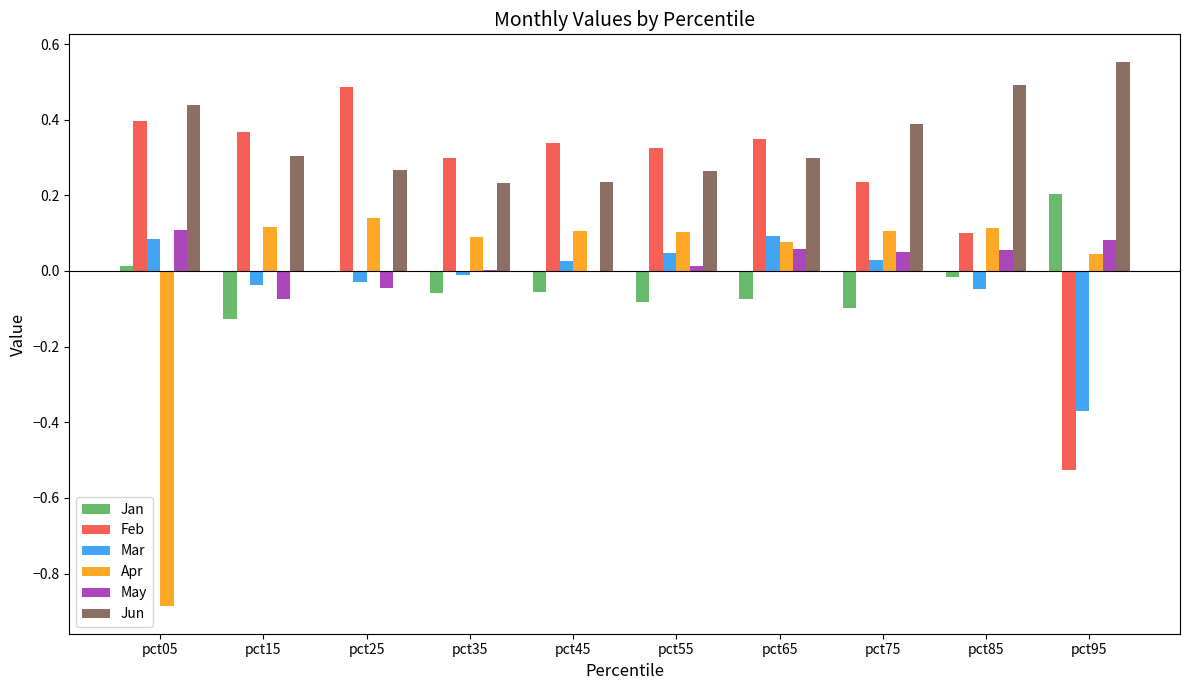

Is the value of Feb at pct95 greater than the value of Mar at pct45?

No